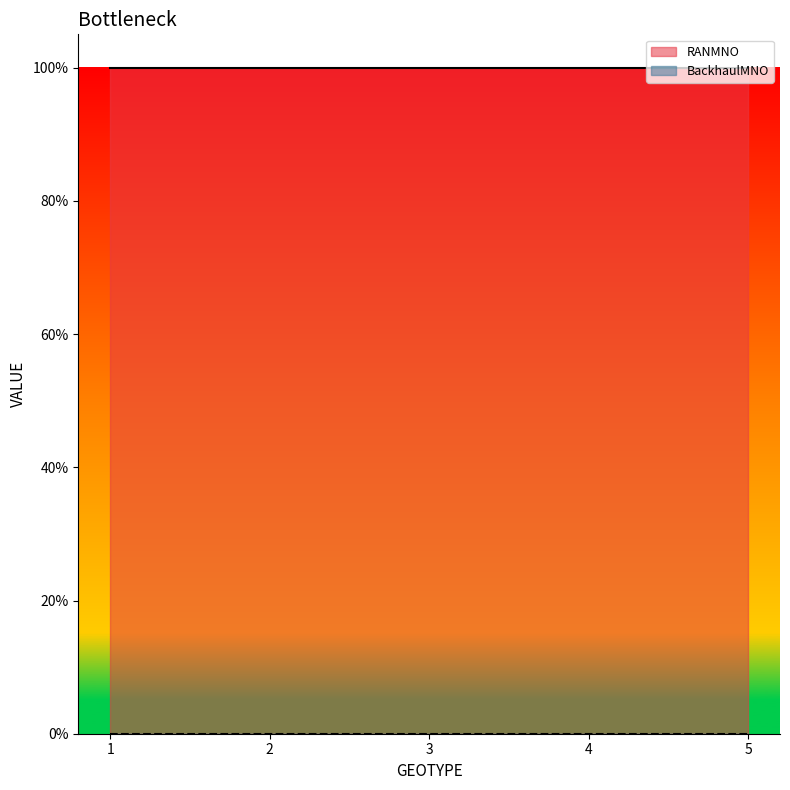

Does the chart display data point markers on the line(s)?

No